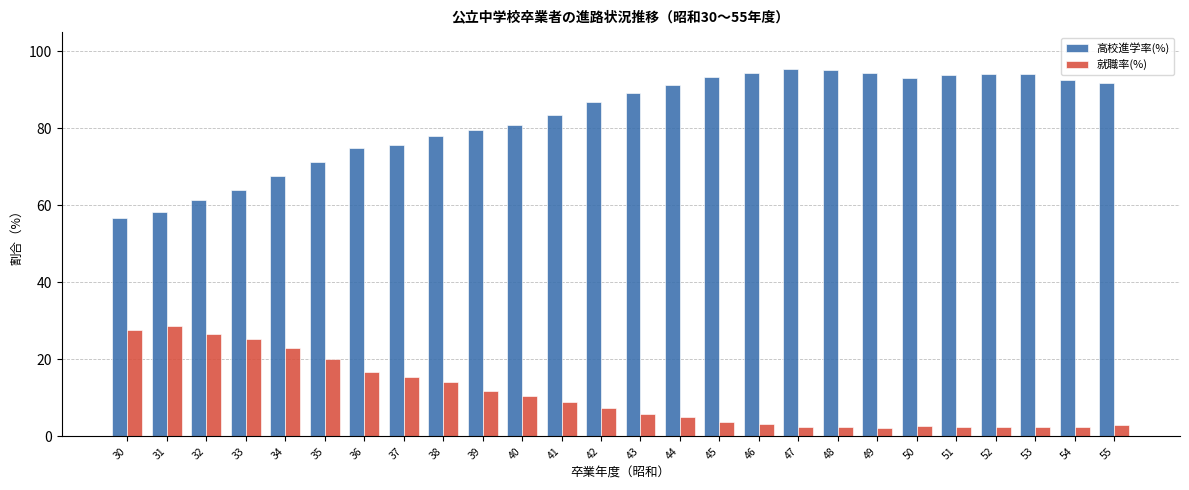

What is the difference between the highest and lowest values at 44?

86.4